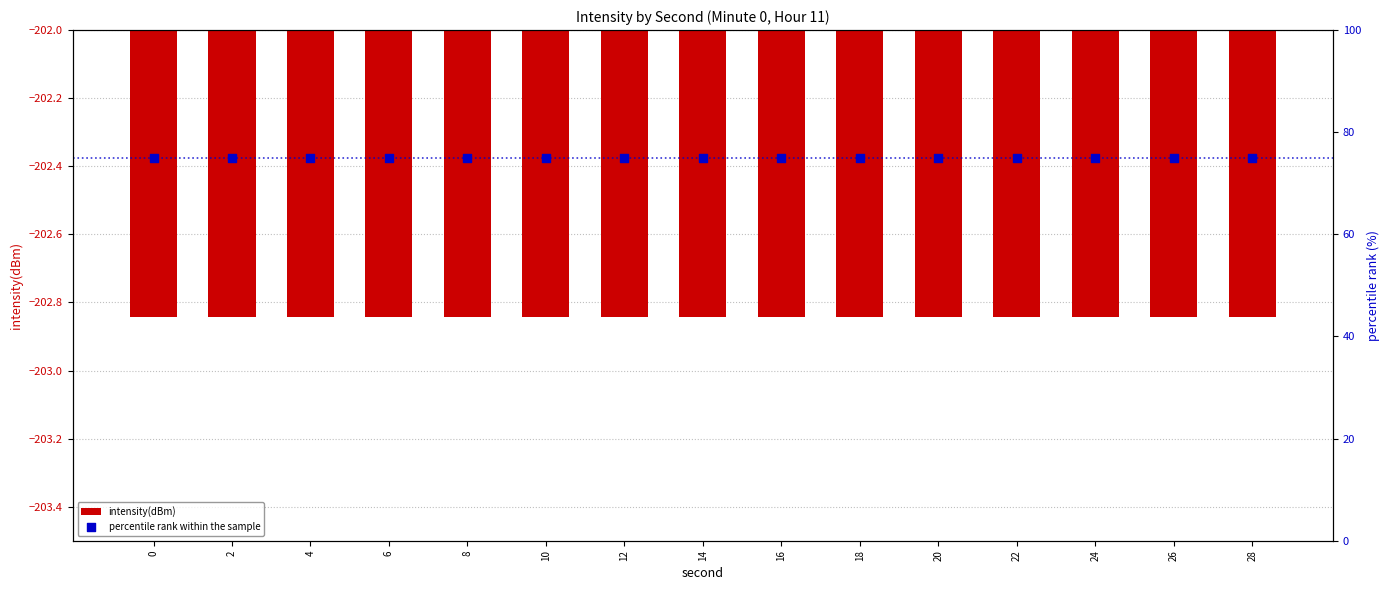

What are all the series names shown in the legend?

intensity(dBm), percentile rank within the sample